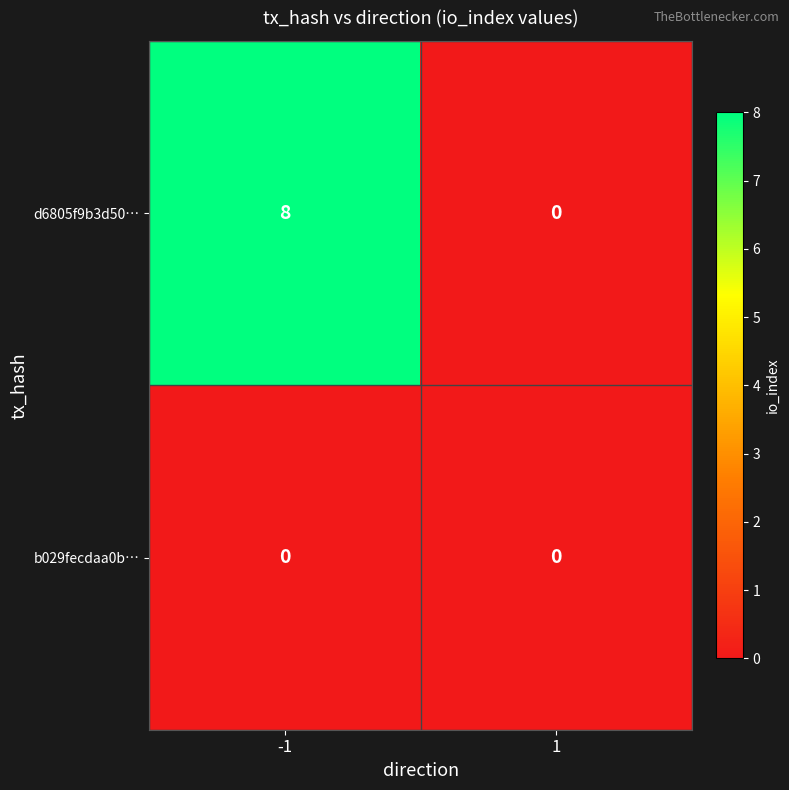

What is the maximum value shown in the chart?

8